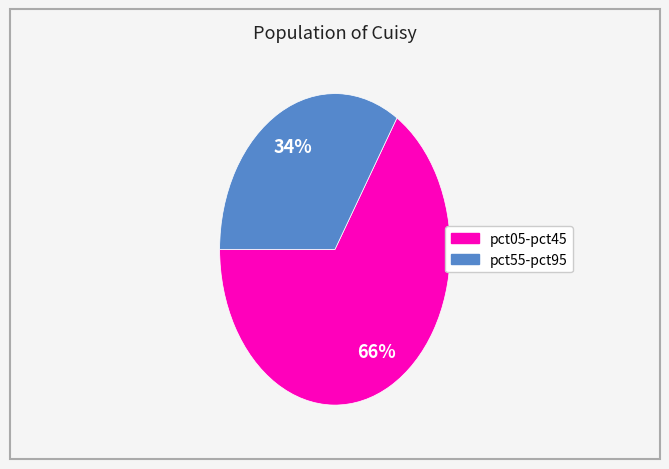

Is there a majority slice in this chart?

Yes